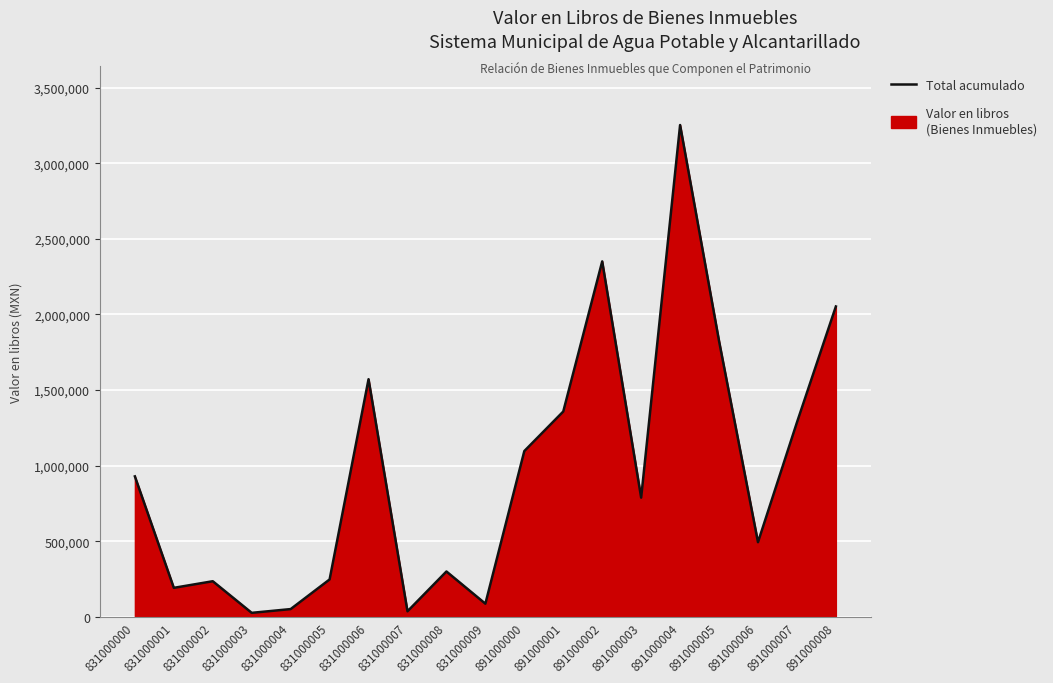

What is the minimum value shown in the chart?

27214.0